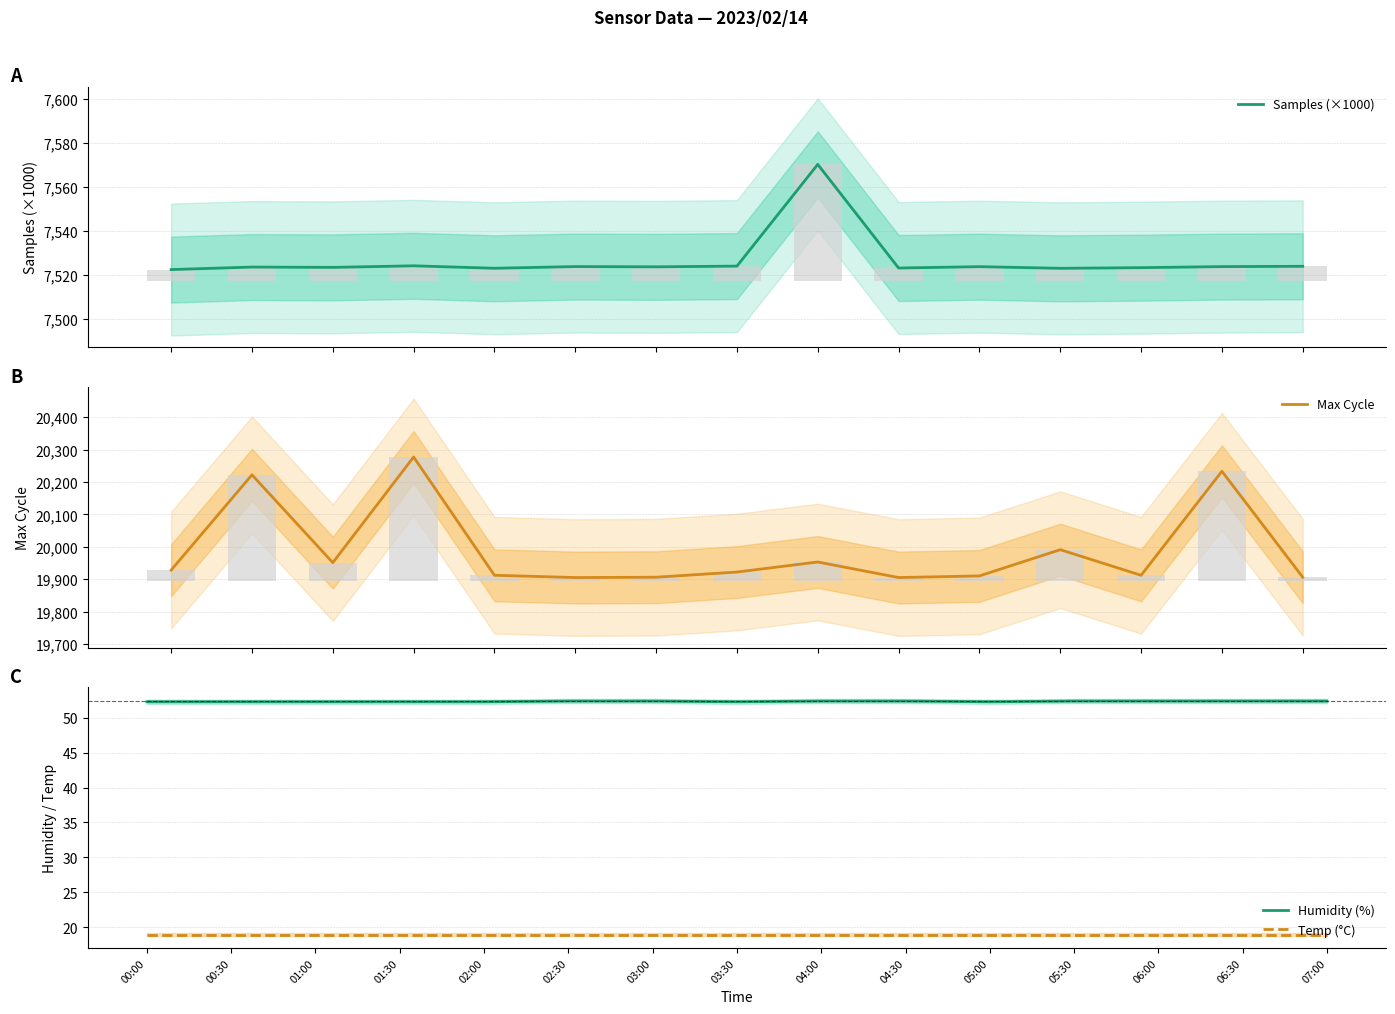

What are all the series names shown in the legend?

Samples (×1000), Max Cycle, Humidity (%), Temp (°C)